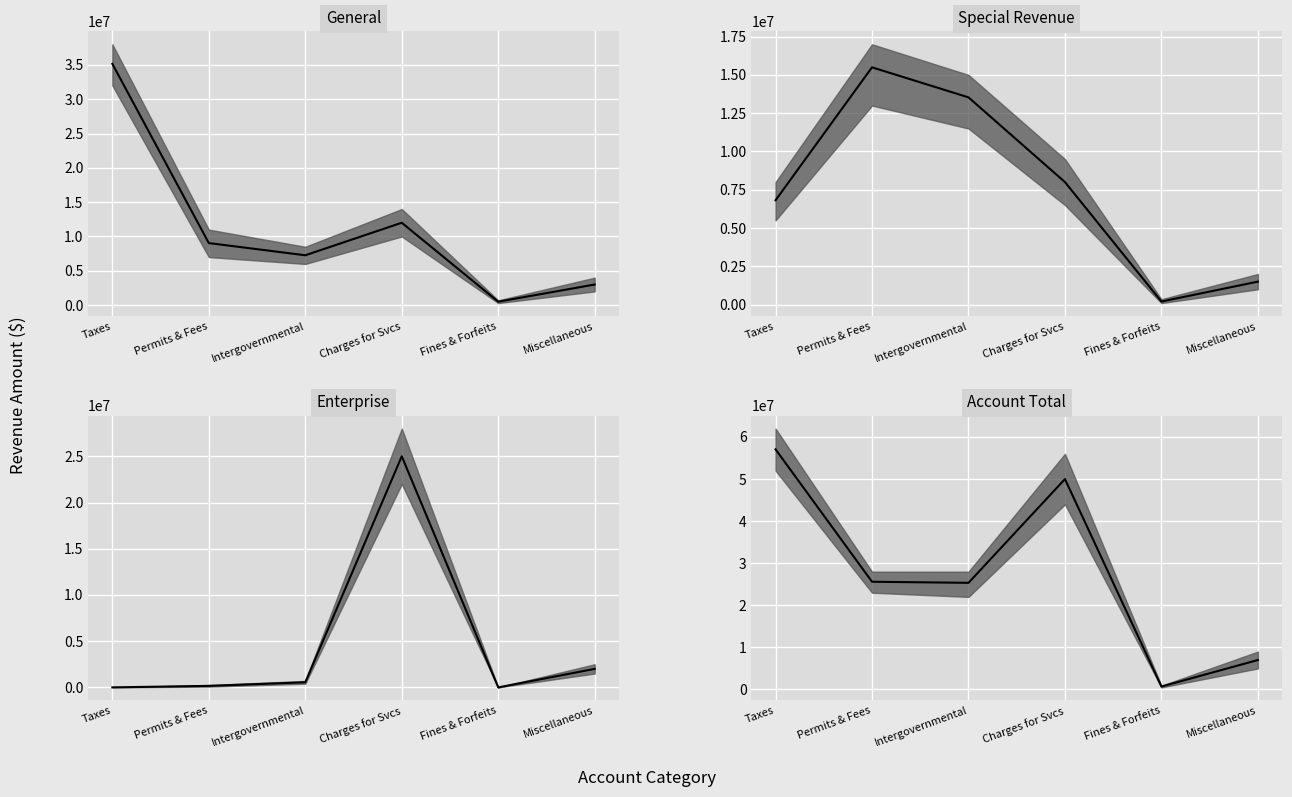

How many data points in Special Revenue median are less than 8000000?

3